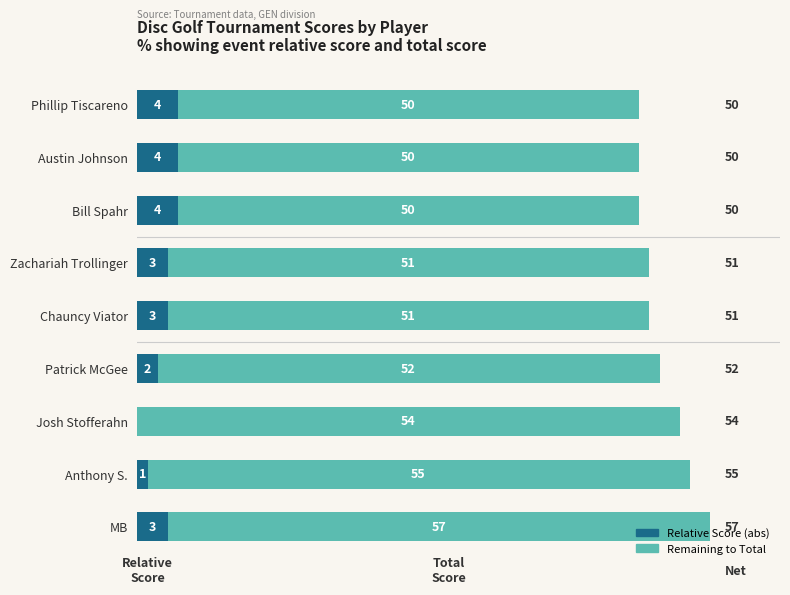

The value of Relative Score (abs) at Josh Stofferahn is -2. True or false?

False